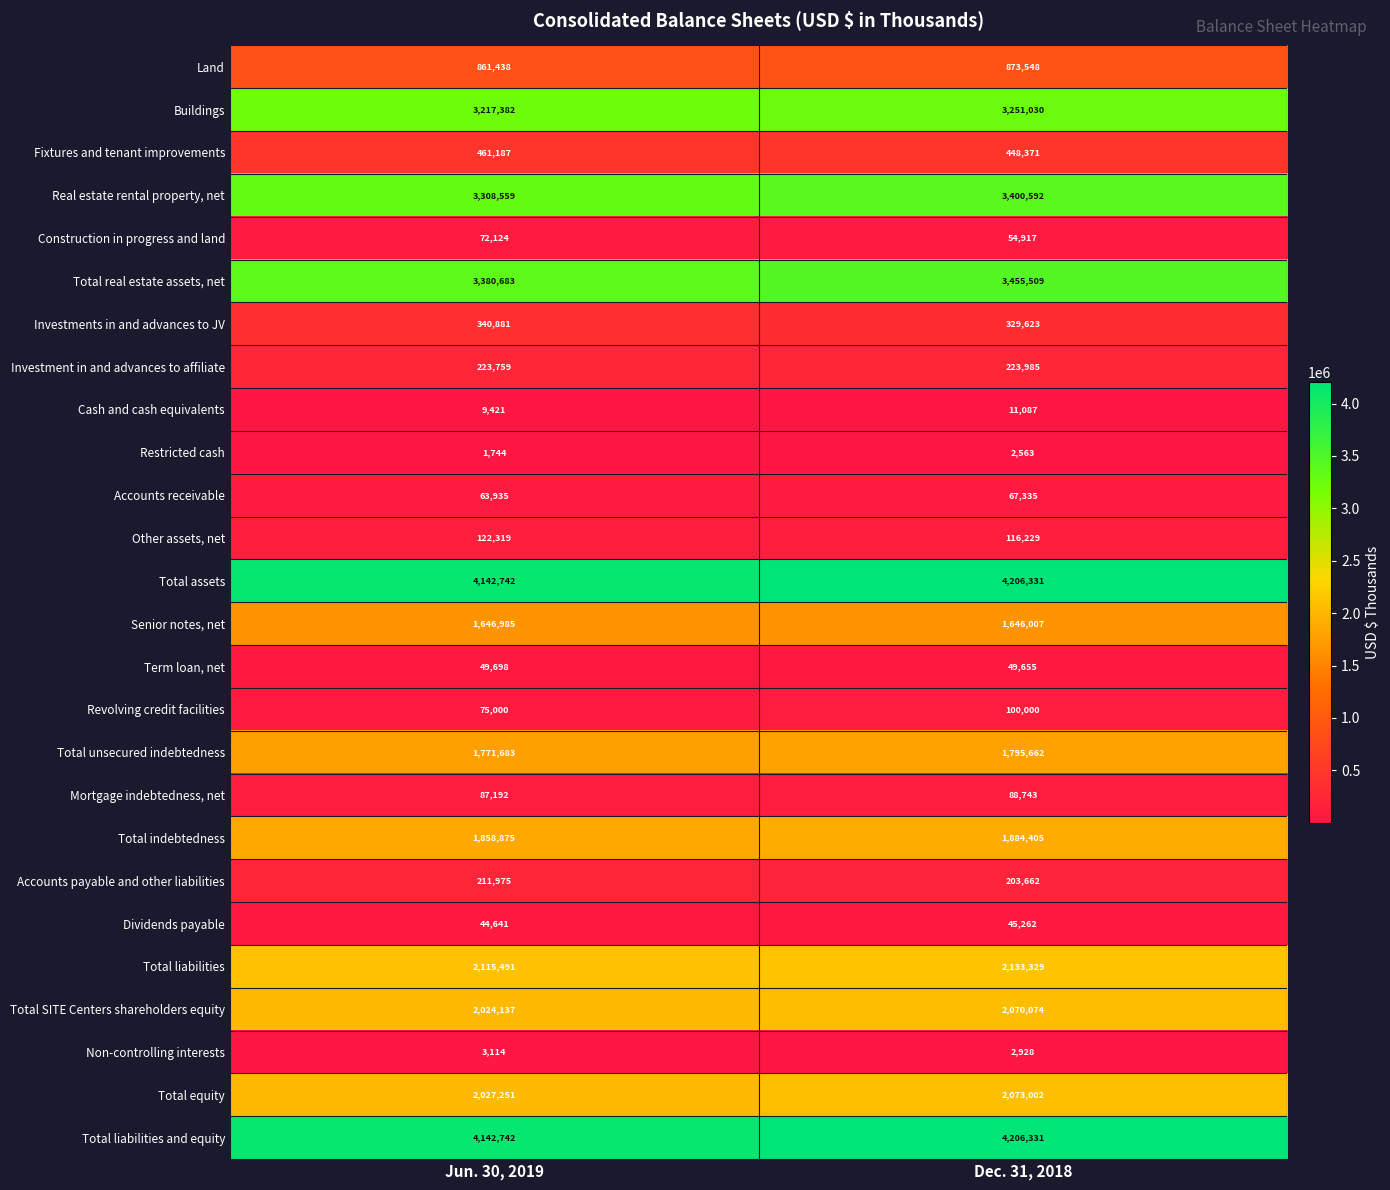

Between Jun. 30, 2019 and Dec. 31, 2018, which series saw the biggest shift?

Real estate rental property, net